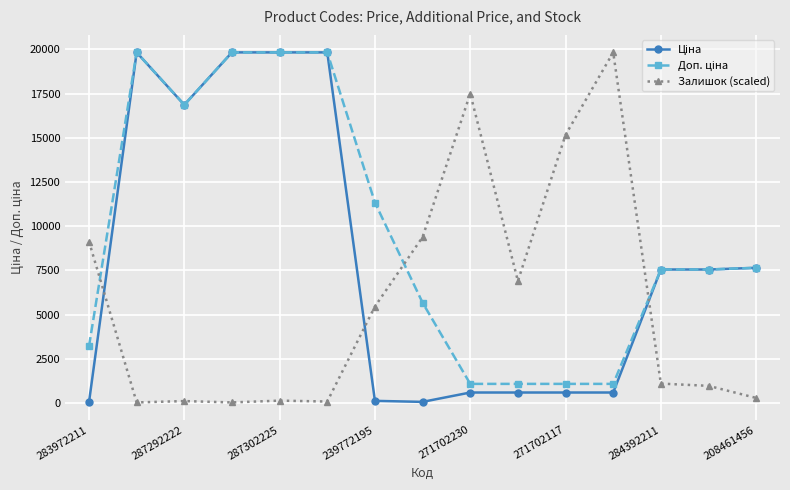

At how many categories does at least one series exceed 9735?

9